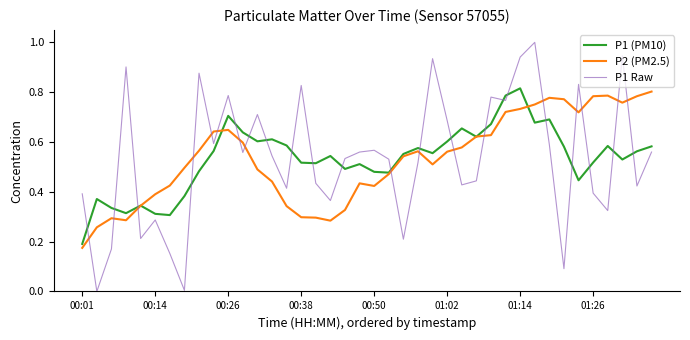

Which series has the widest spread of values?

P1 Raw